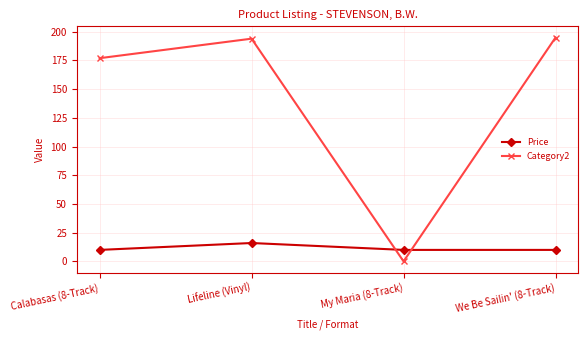

What position from the right is Calabasas (8-Track)?

4